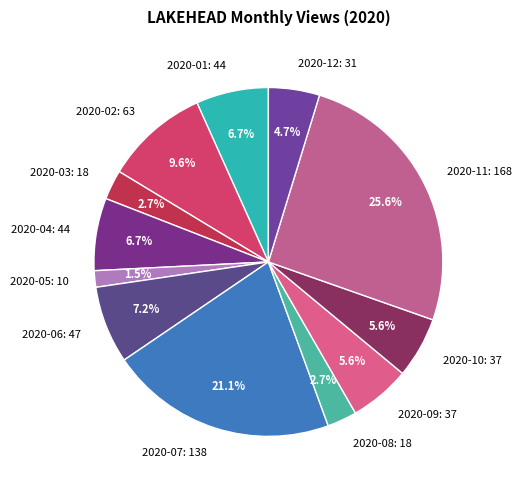

Combined, do 2020-10 and 2020-06 account for over 50%?

No